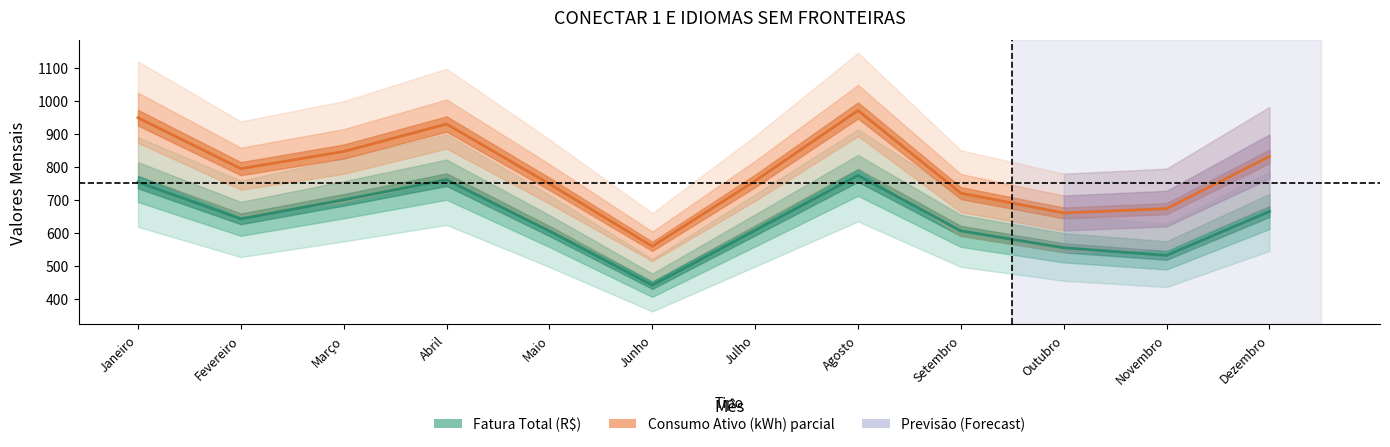

True or false: Consumo Ativo (kWh) and Fatura Total (R$) intersect in this chart.

False